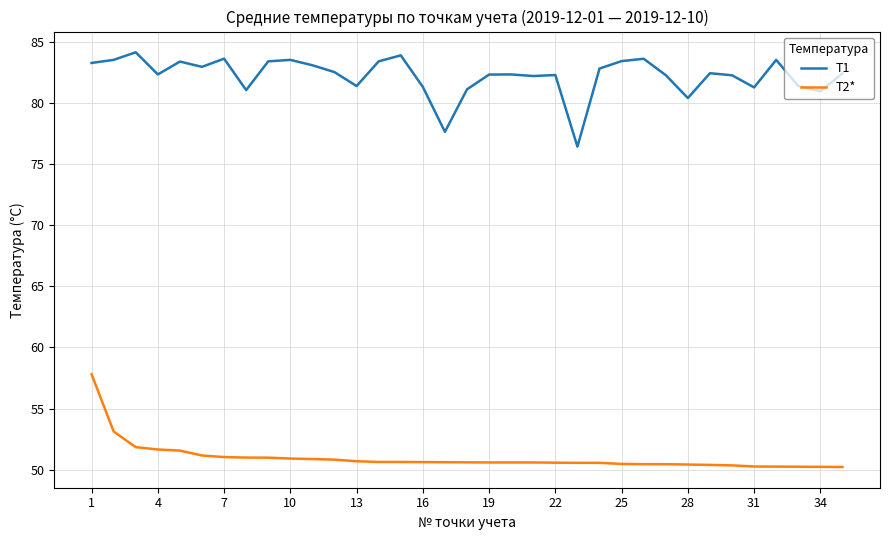

Rank the series by their average value, from highest to lowest.

T1, T2*